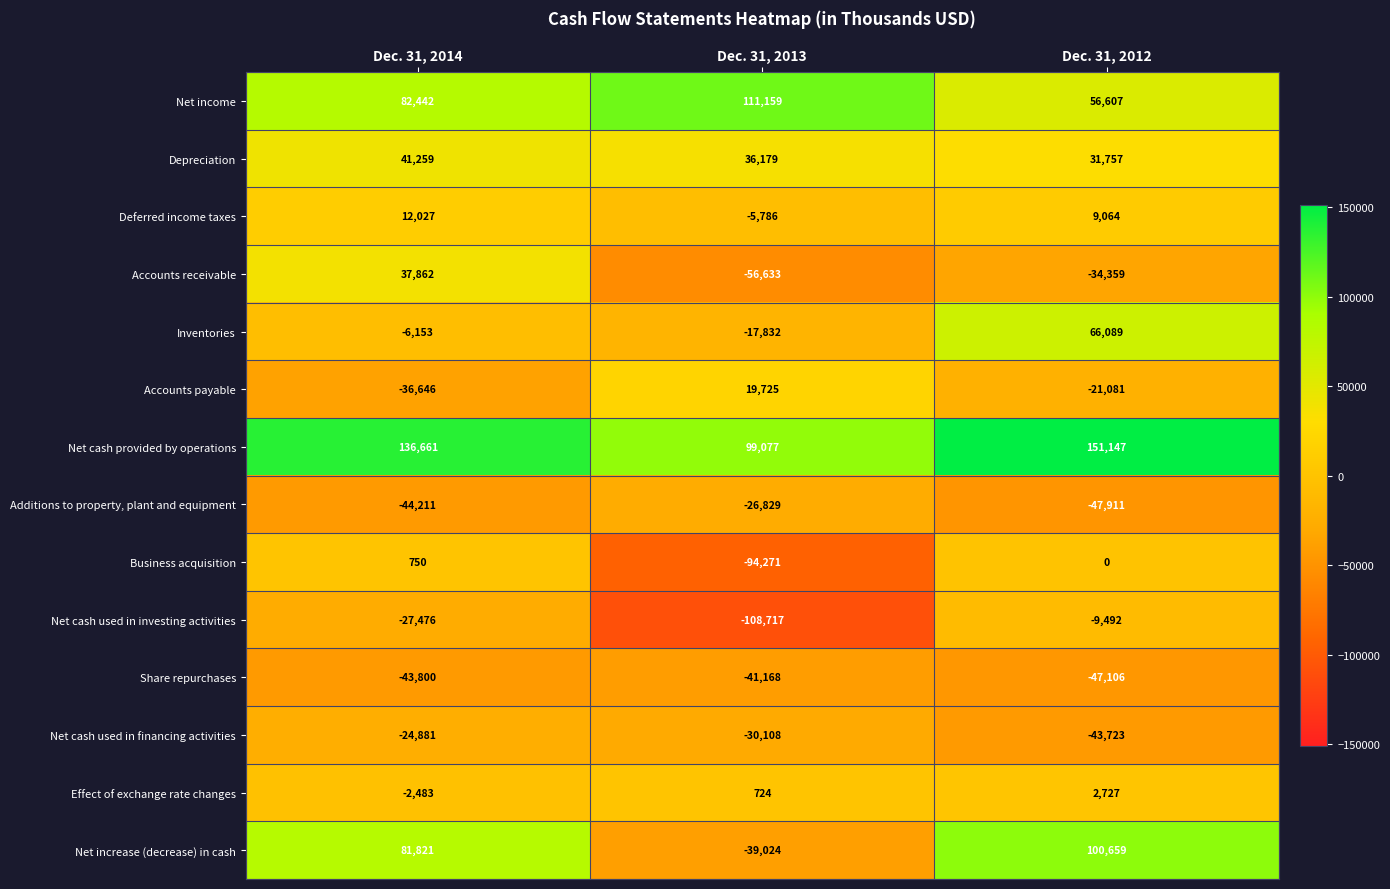

Count the number of data series in this chart.

14